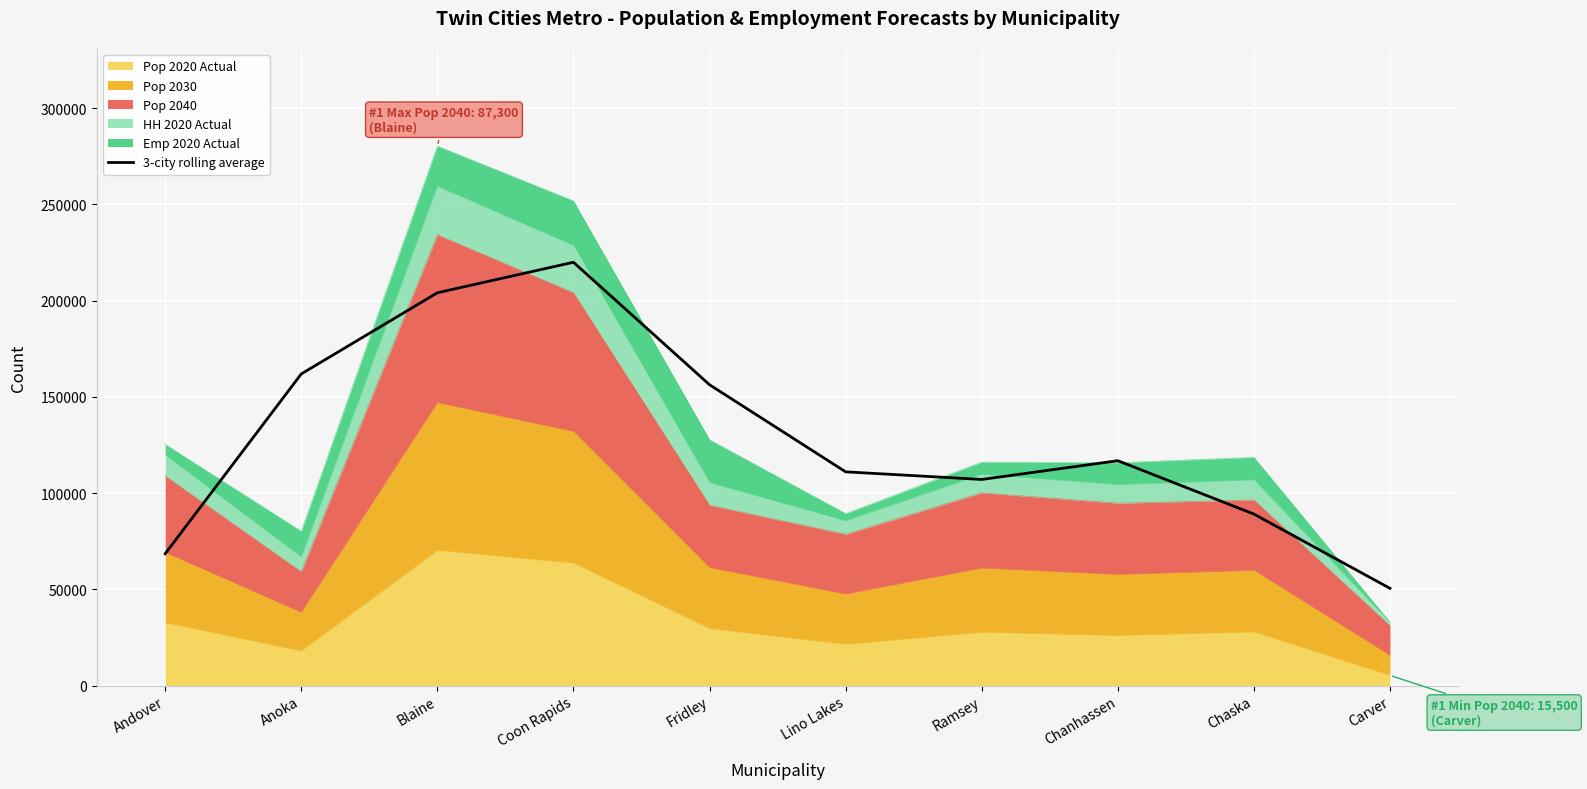

The value at Andover is 68468.7. True or false?

True